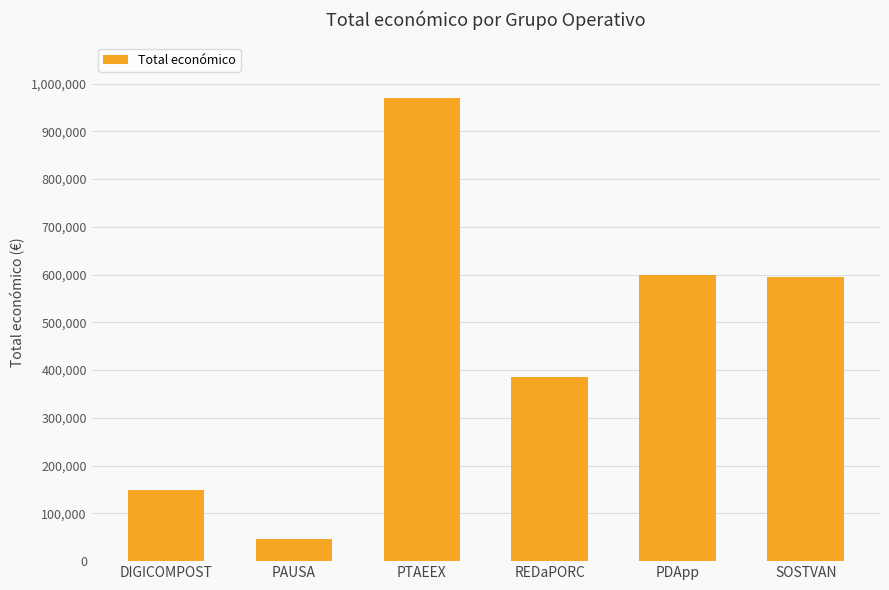

Approximately how many times larger is the value at PTAEEX compared to DIGICOMPOST?

6.5